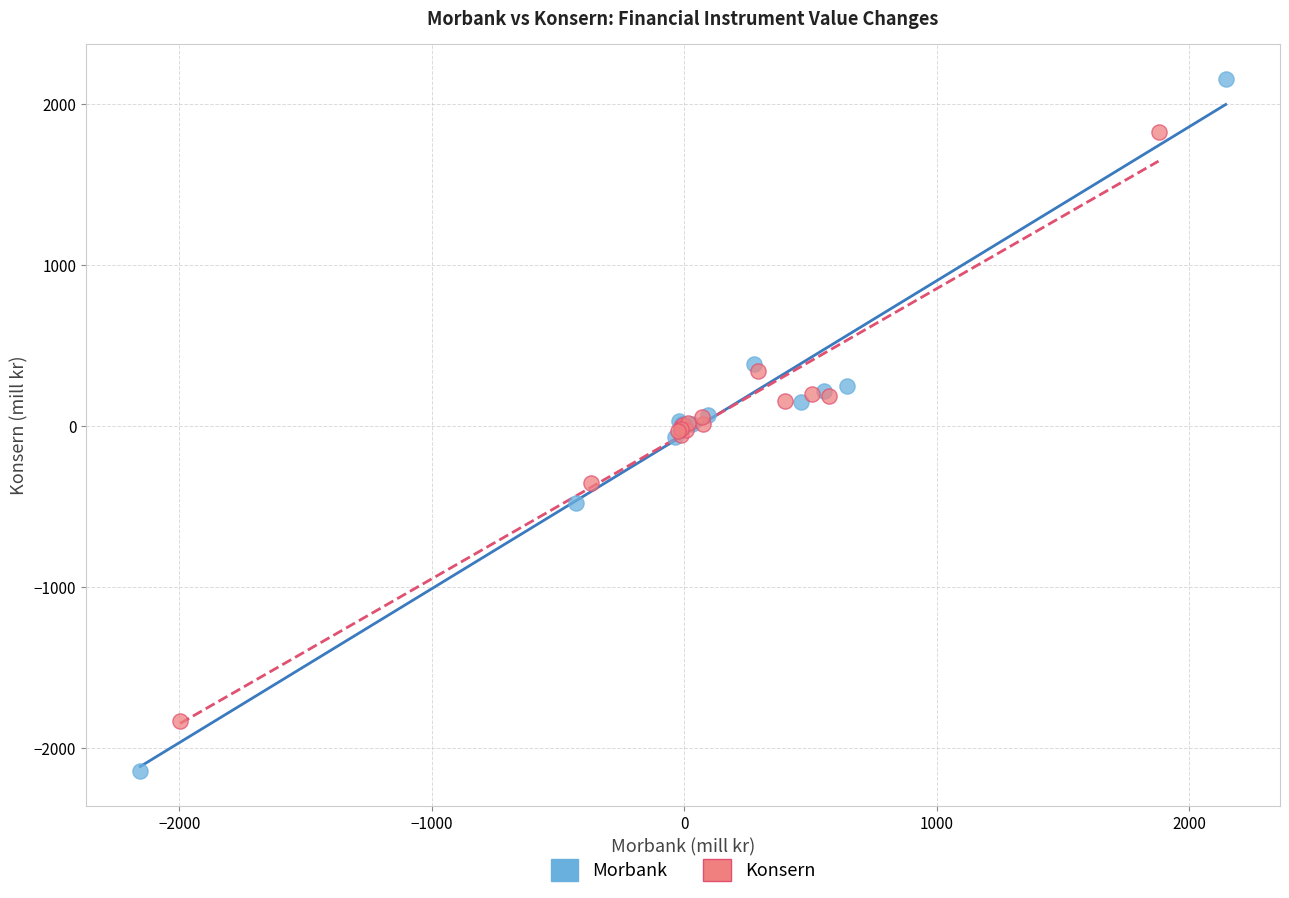

Which series reaches the maximum Y coordinate?

Morbank